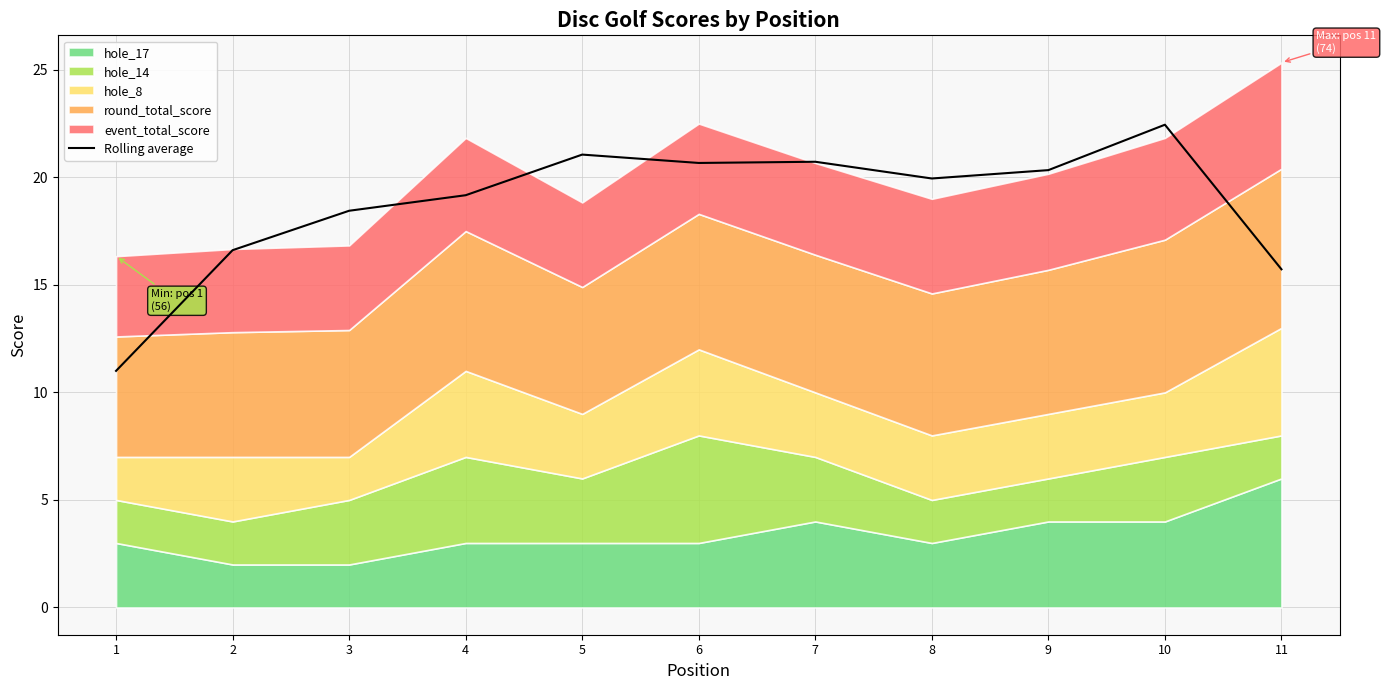

What is the smallest value displayed?

11.0